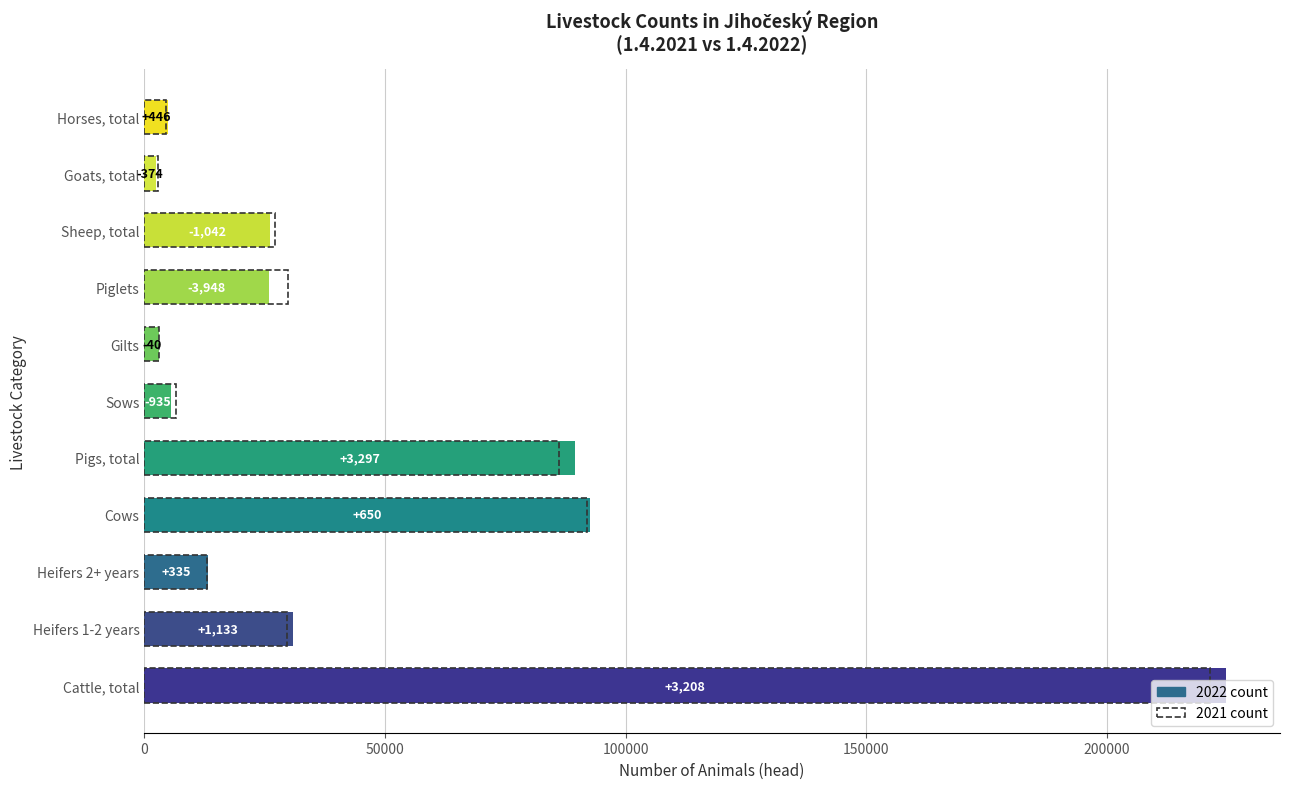

The 2022 series shows 13307 at Heifers 2+ years. True or false?

True